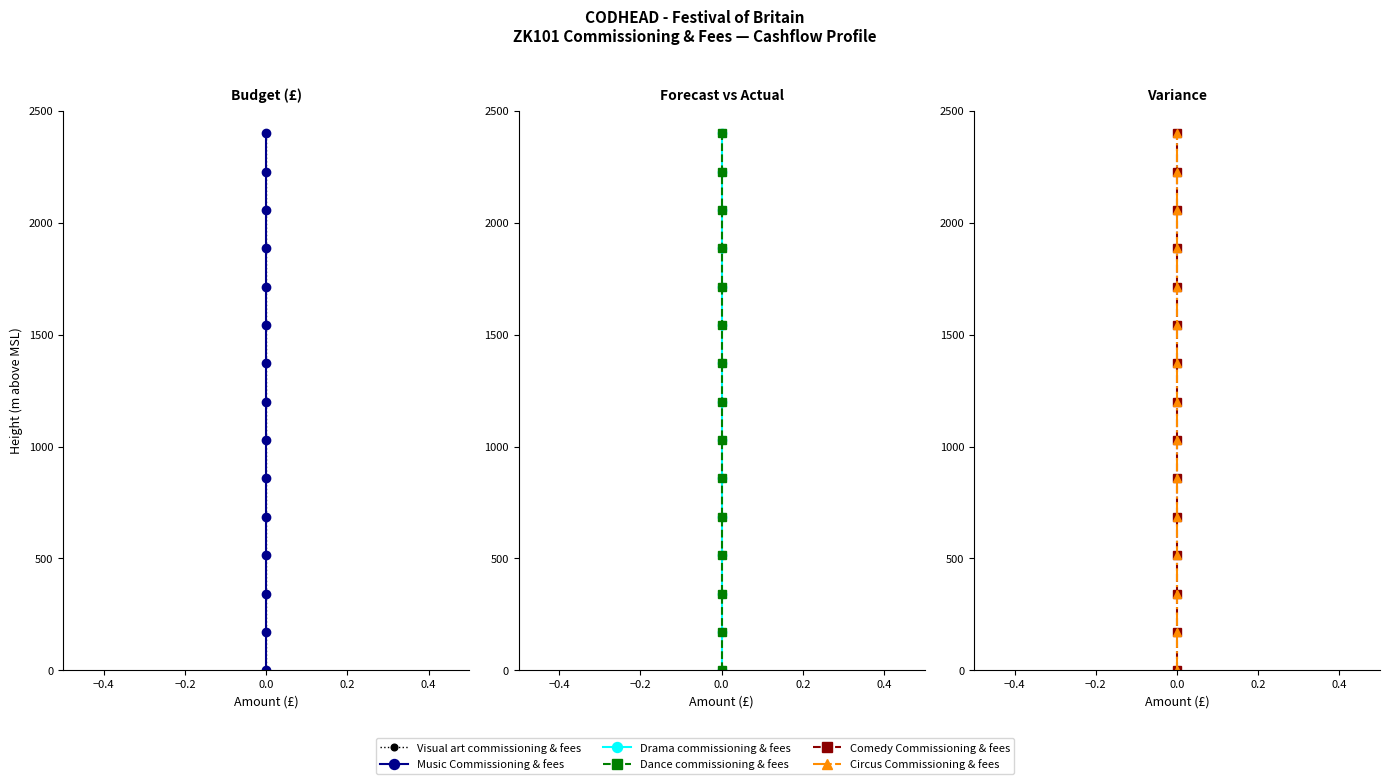

What is the label of the 9th point from the left?

8